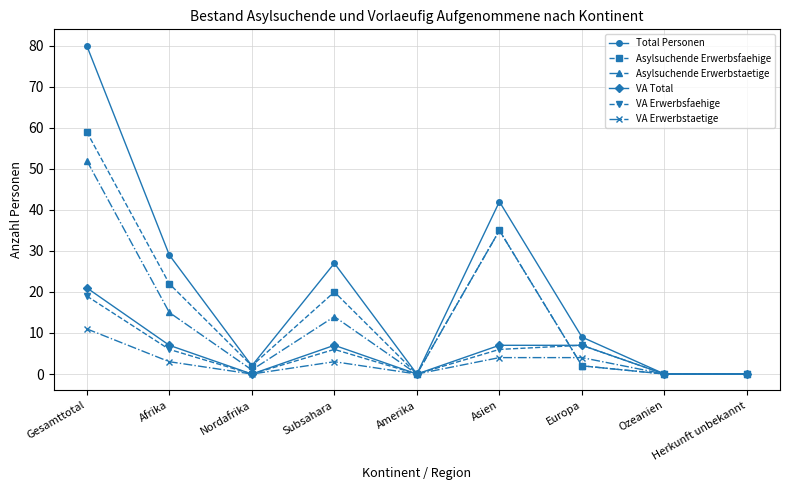

What is the sum of all Asylsuchende Erwerbstaetige values?

119